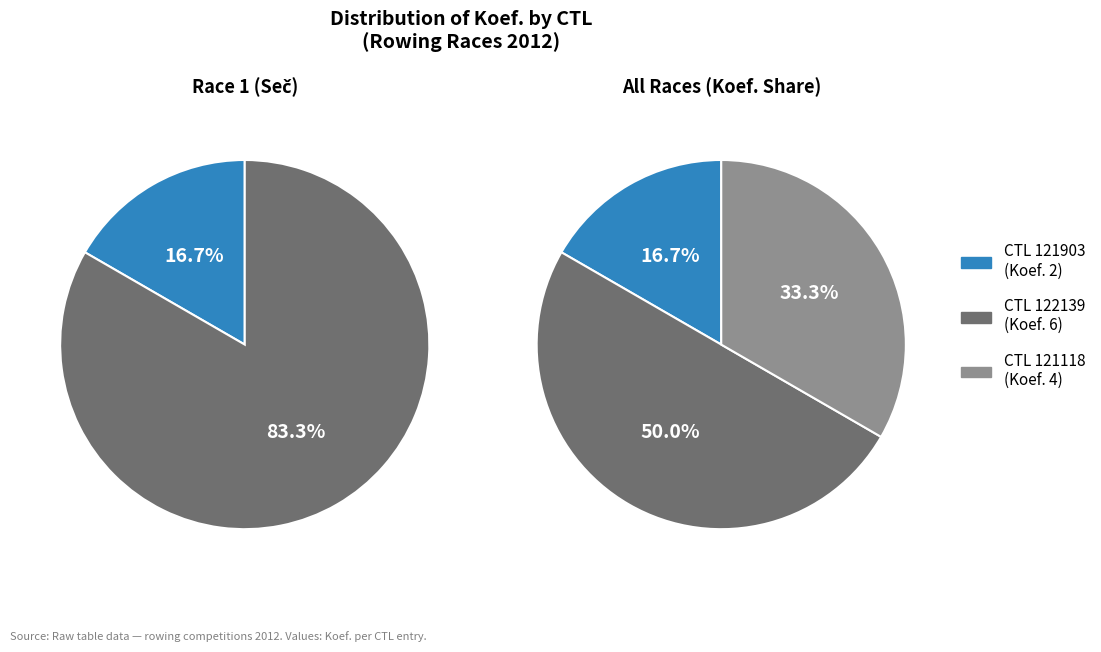

Which category has the smallest portion of the pie?

121903